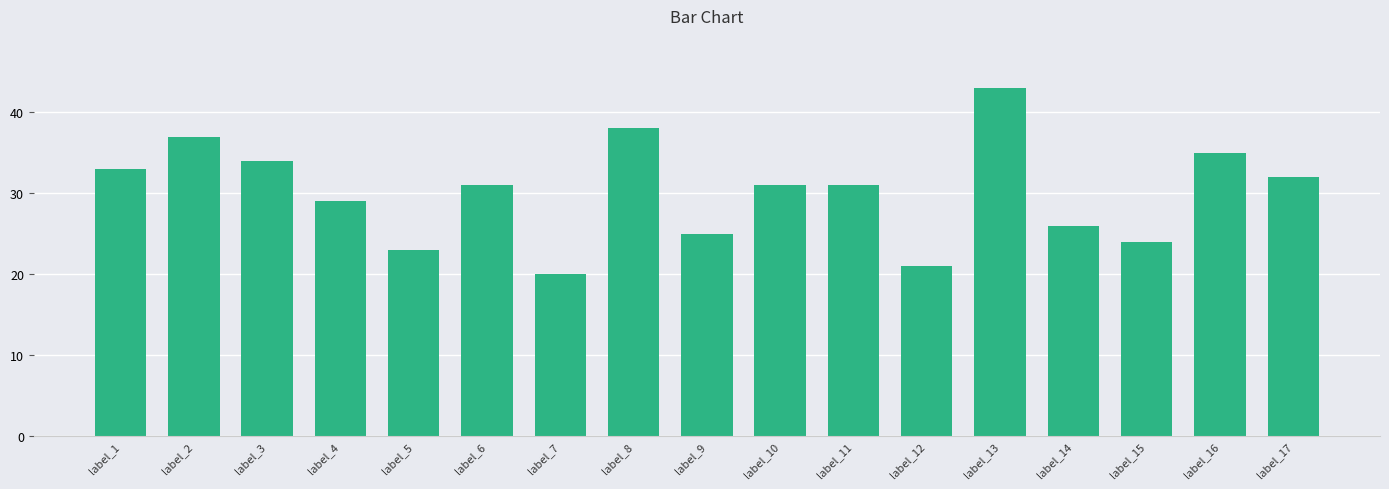

The value at label_9 is 35. True or false?

False